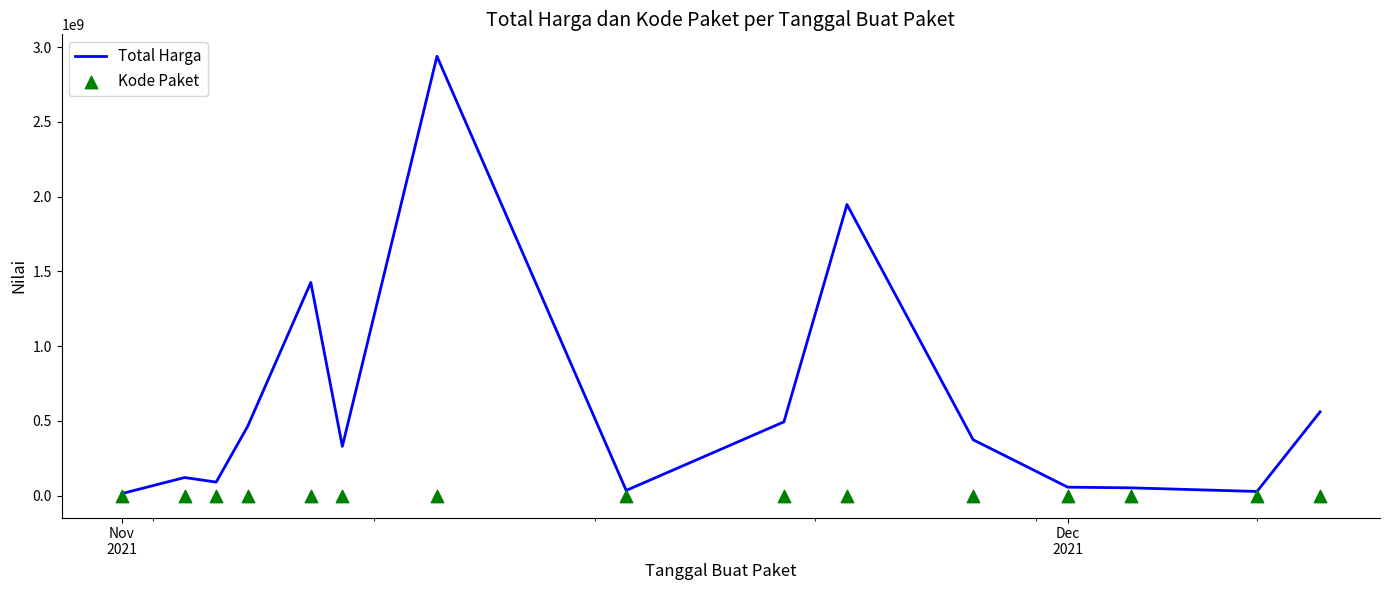

Which series has the largest total across all categories?

Total Harga